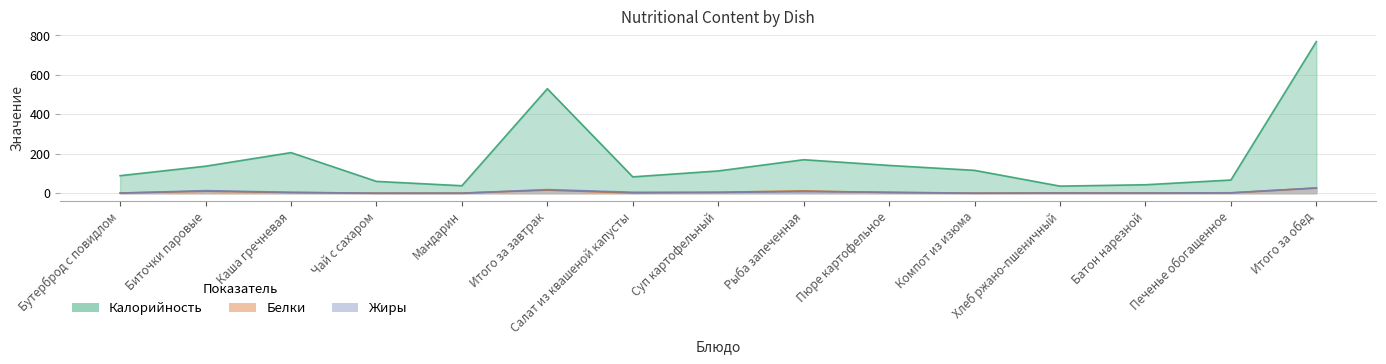

What is the difference between the maximum and second lowest values in the Калорийность series?

731.0